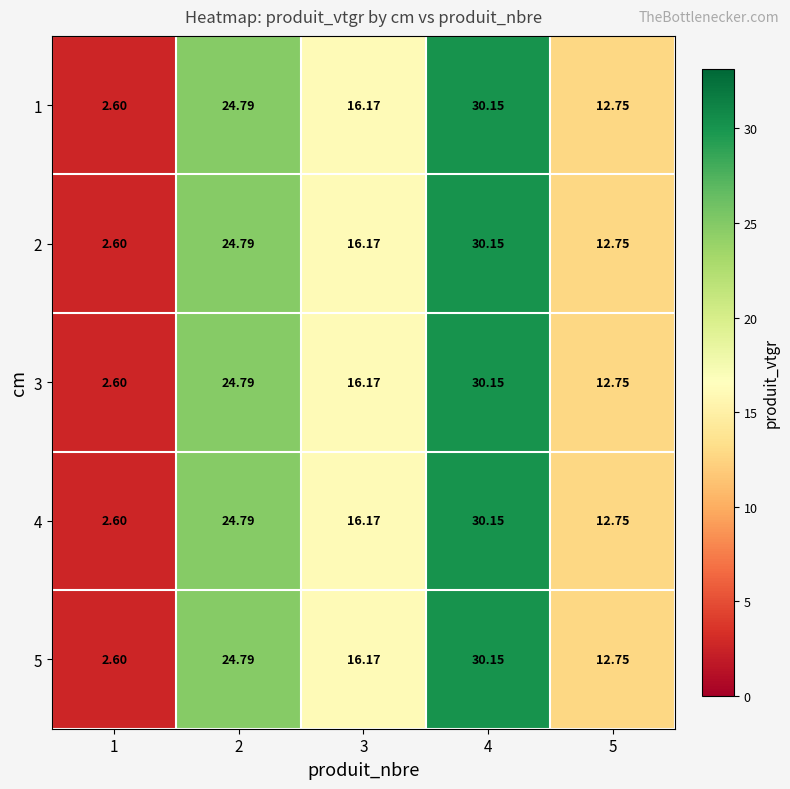

How many values in the 1 series are below 16?

2